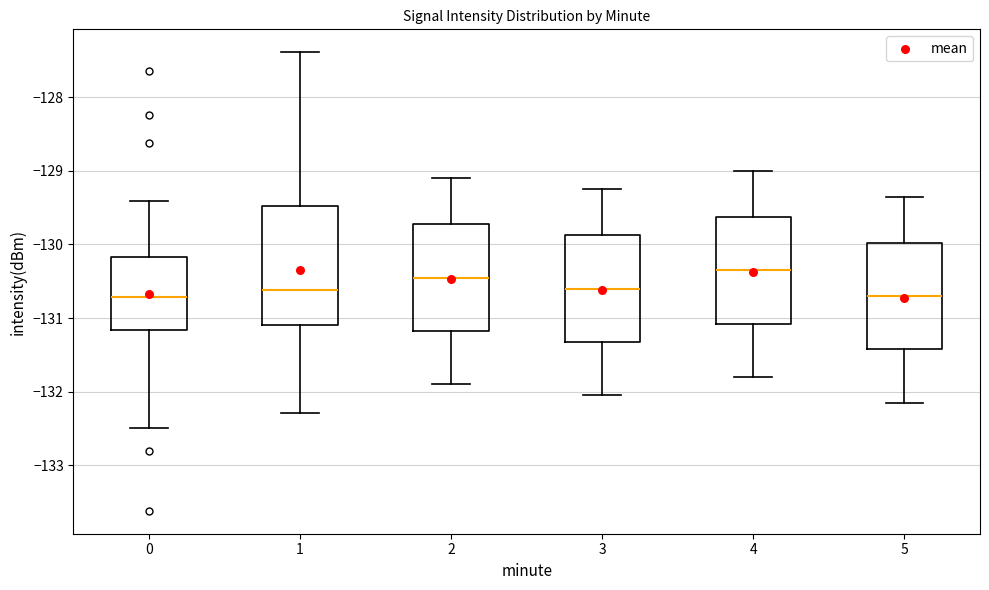

Reading left to right, transcribe this box plot: for each box, give where its median line is, the range the box spans, and where its two whiskers end, as read against the y-axis. The values are not printed on the chart, so give them approximately, as read against the axis.

0: median -130.7, box -131.2 to -130.2, whiskers -132.5 to -129.4
1: median -130.6, box -131.1 to -129.5, whiskers -132.3 to -127.4
2: median -130.4, box -131.2 to -129.7, whiskers -131.9 to -129.1
3: median -130.6, box -131.3 to -129.9, whiskers -132.0 to -129.2
4: median -130.3, box -131.1 to -129.6, whiskers -131.8 to -129.0
5: median -130.7, box -131.4 to -130.0, whiskers -132.1 to -129.3